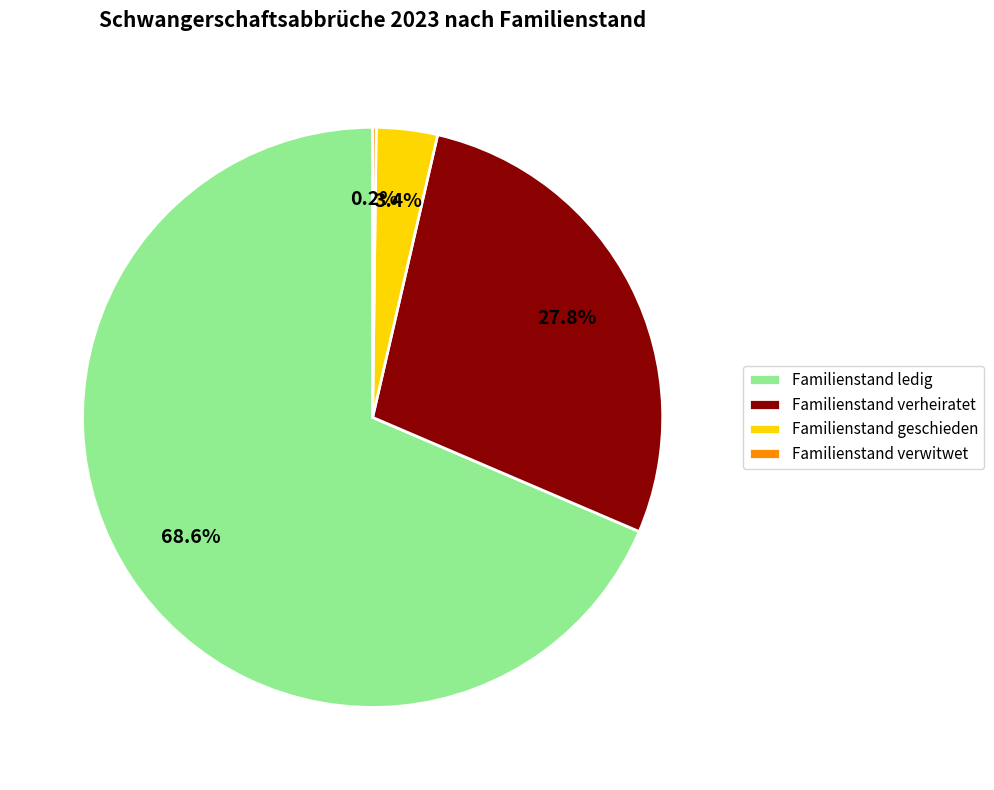

Which category has the biggest portion of the pie?

Familienstand ledig